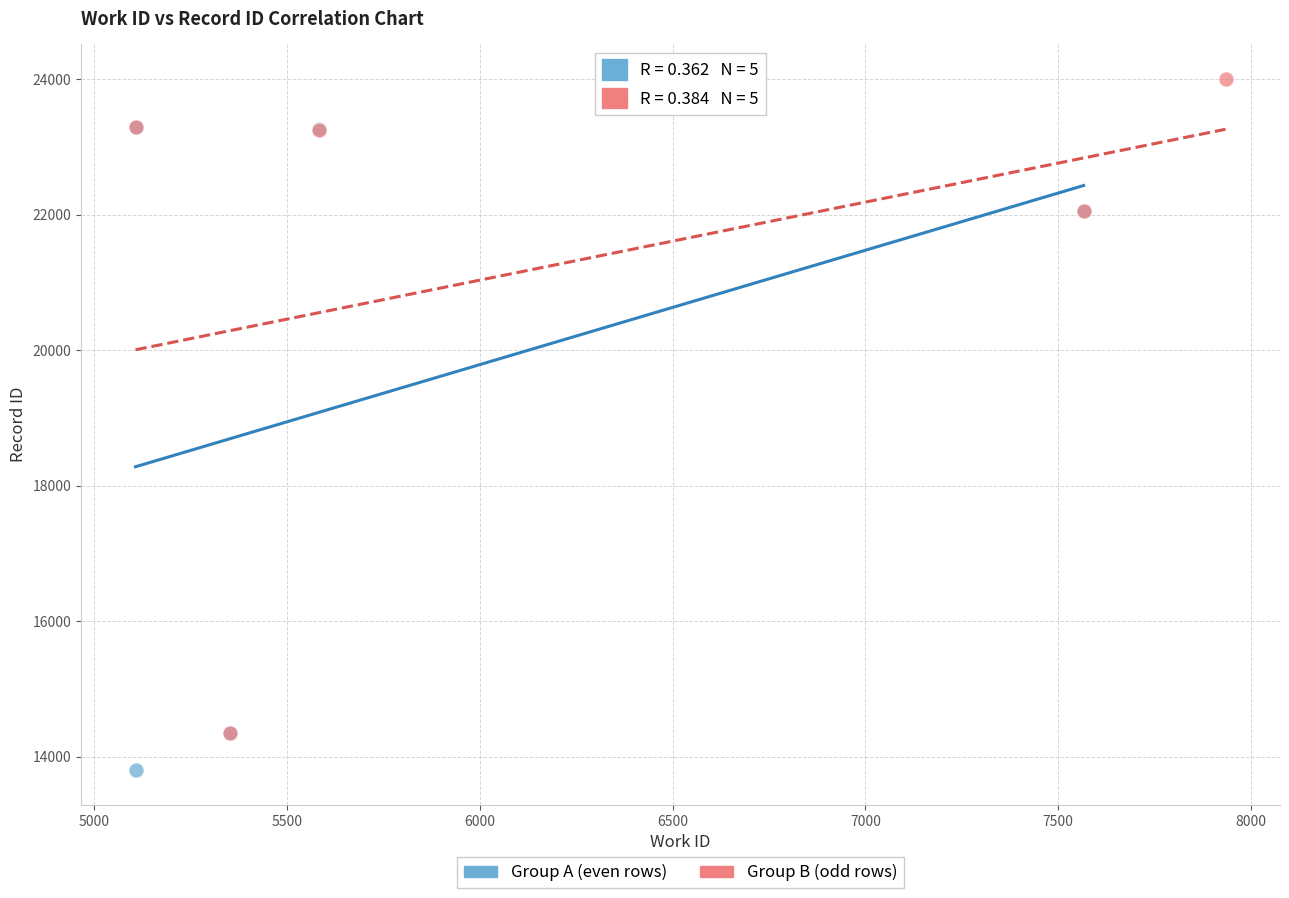

Which series contains the lowest Y value?

Group A (even rows)